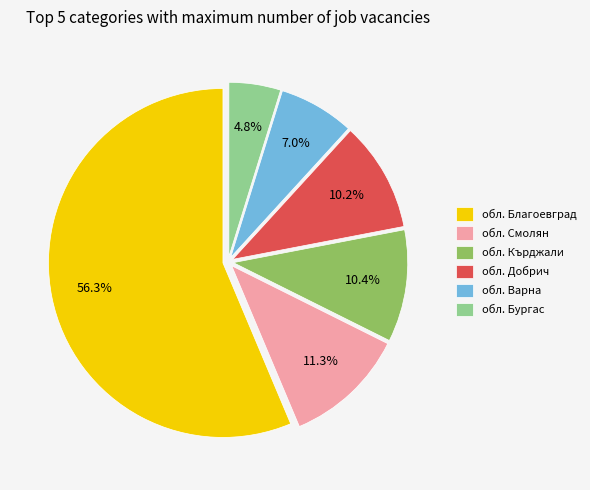

Combined, what portion of the pie is обл. Кърджали and обл. Бургас?

15.2%